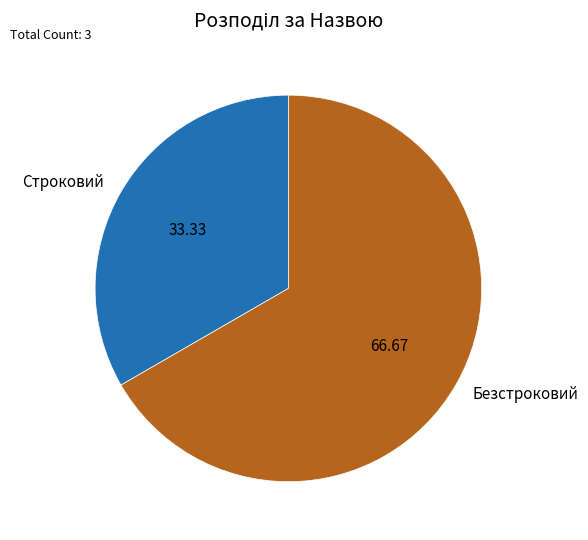

Rank the categories by value from lowest to highest.

Строковий, Безстроковий